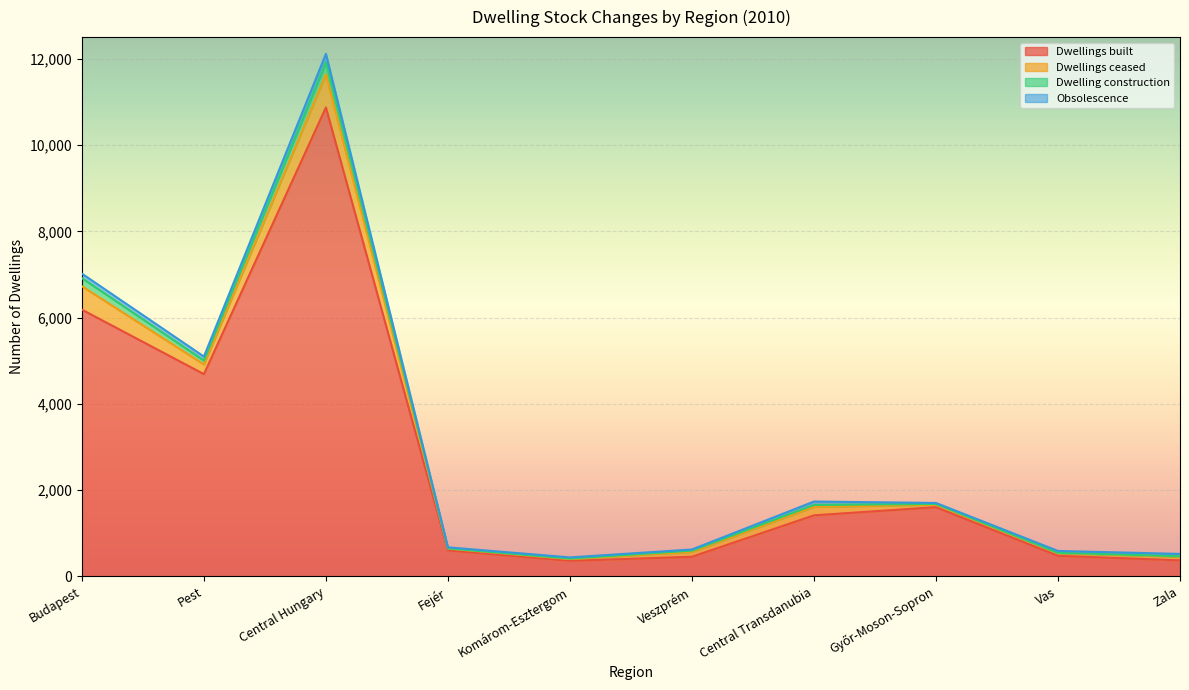

What is the minimum value for Dwellings built?

359